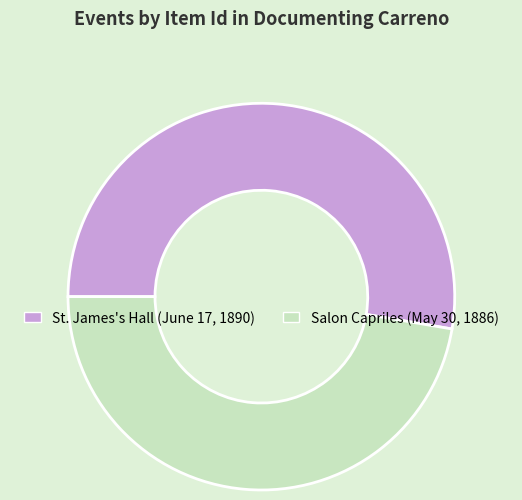

What is the largest slice in the pie chart?

St. James's Hall (June 17, 1890)